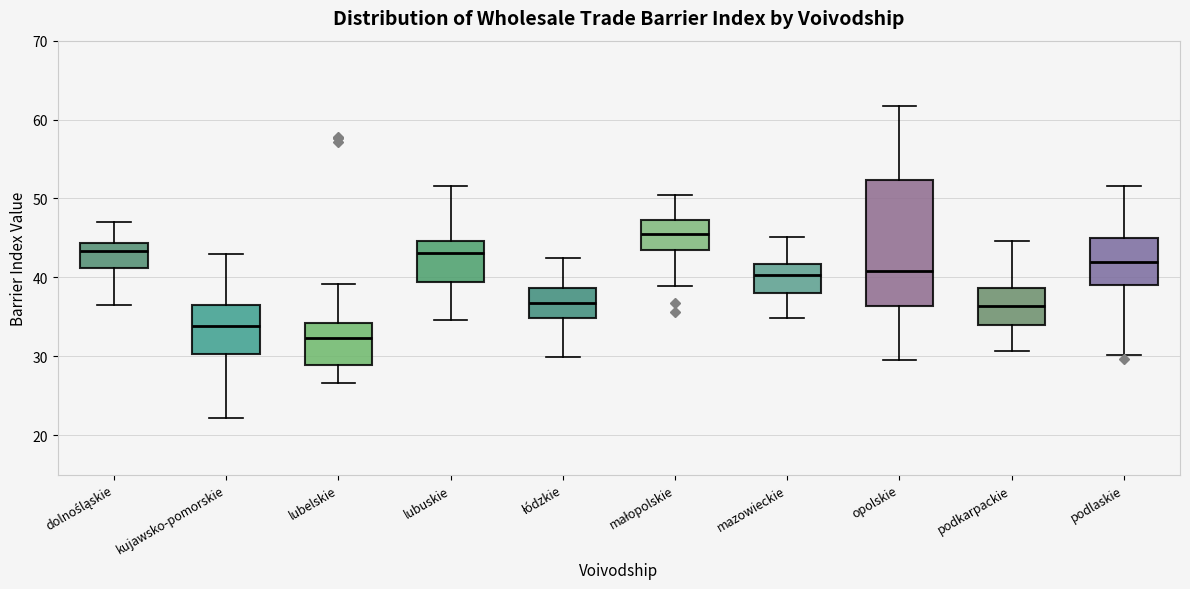

Reading left to right, transcribe this box plot: for each box, give where its median line is, the range the box spans, and where its two whiskers end, as read against the y-axis. The values are not printed on the chart, so give them approximately, as read against the axis.

dolnośląskie: median 43, box 41 to 44, whiskers 37 to 47
kujawsko-pomorskie: median 34, box 30 to 37, whiskers 22 to 43
lubelskie: median 32, box 29 to 34, whiskers 27 to 39
lubuskie: median 43, box 39 to 45, whiskers 35 to 52
łódzkie: median 37, box 35 to 39, whiskers 30 to 43
małopolskie: median 46, box 44 to 47, whiskers 39 to 50
mazowieckie: median 40, box 38 to 42, whiskers 35 to 45
opolskie: median 41, box 36 to 52, whiskers 30 to 62
podkarpackie: median 36, box 34 to 39, whiskers 31 to 45
podlaskie: median 42, box 39 to 45, whiskers 30 to 52